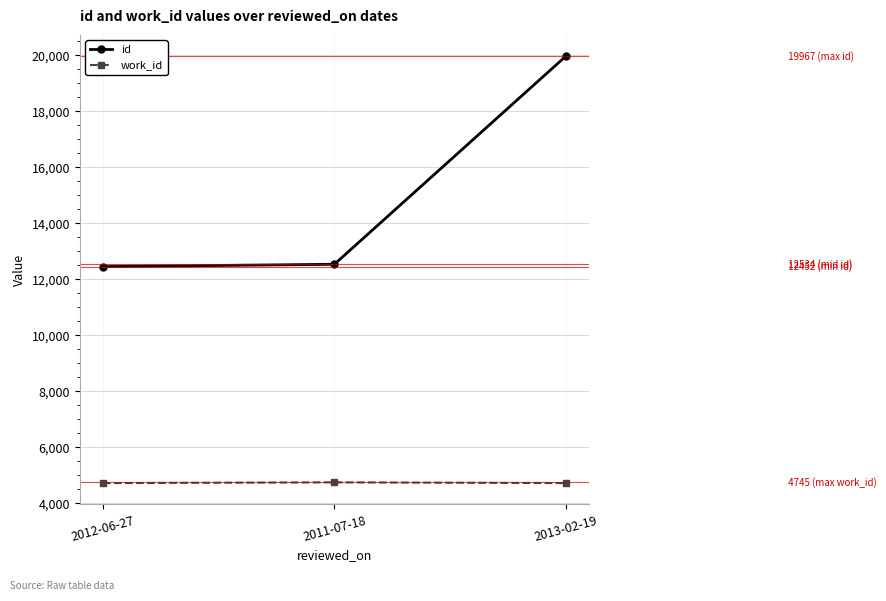

Which series has the widest spread of values?

id